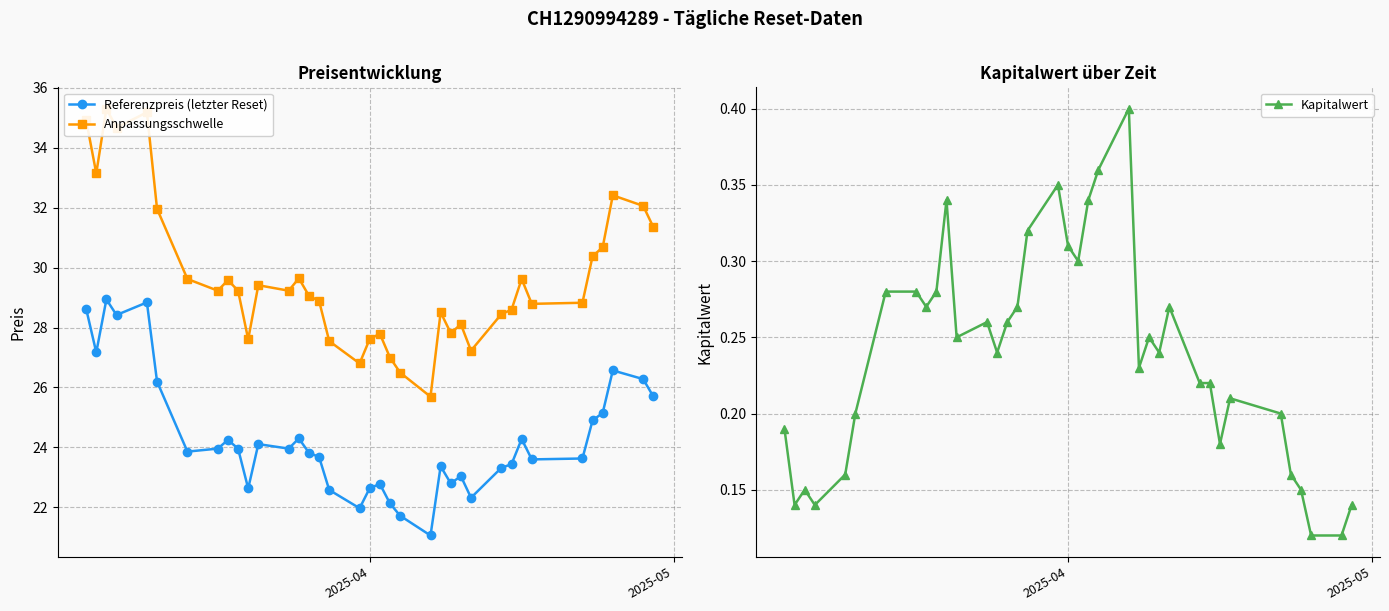

What is the value of the Referenzpreis (letzter Reset) point at the 21st from the left?

22.1